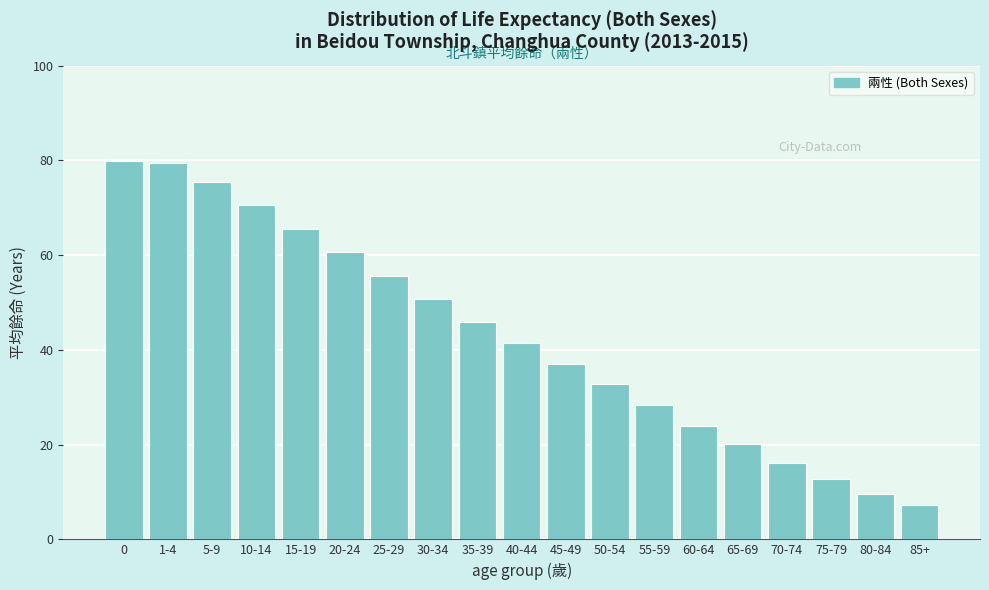

Reading left to right, what are all the values shown in this chart?

79.9	79.4	75.5	70.5	65.6	60.7	55.7	50.8	45.9	41.4	37.1	32.8	28.3	24.0	20.1	16.2	12.7	9.5	7.2